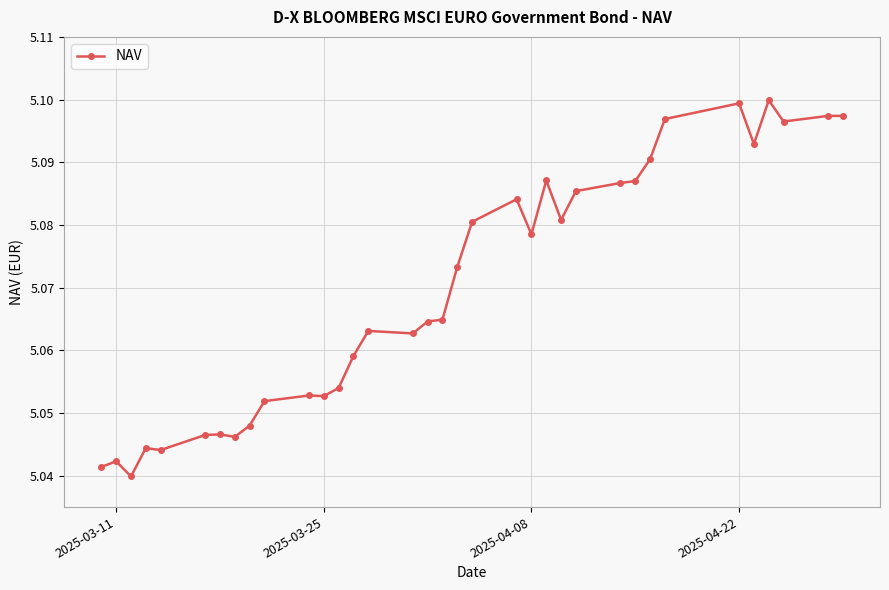

What is the sum of all values?

177.4